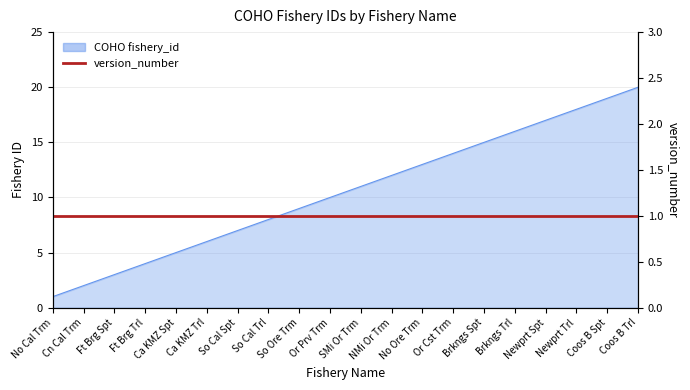

Where does the data first go above 11?

NMi Or Trm